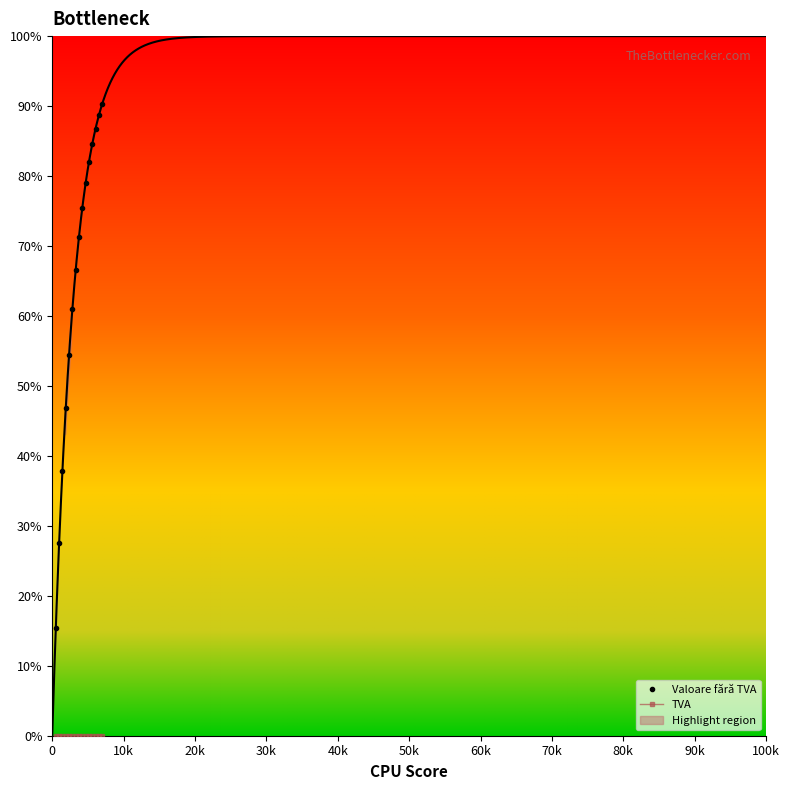

At how many categories does at least one series exceed 6?

15